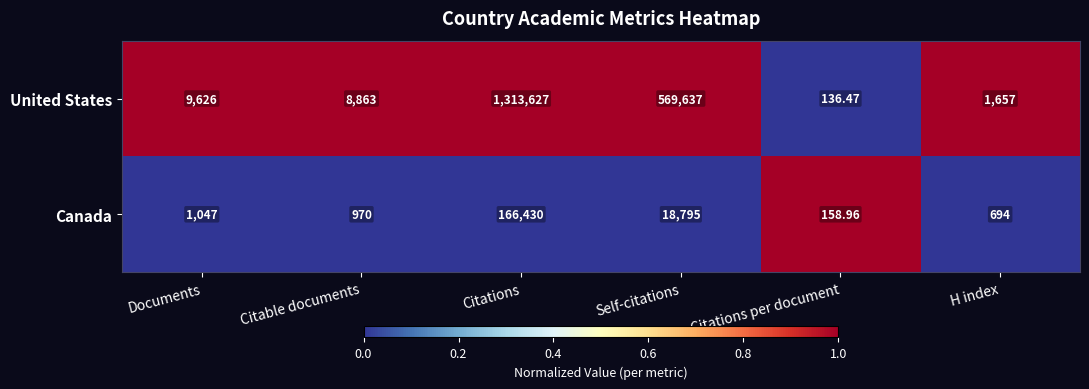

How many data points in Canada are less than 1047?

3